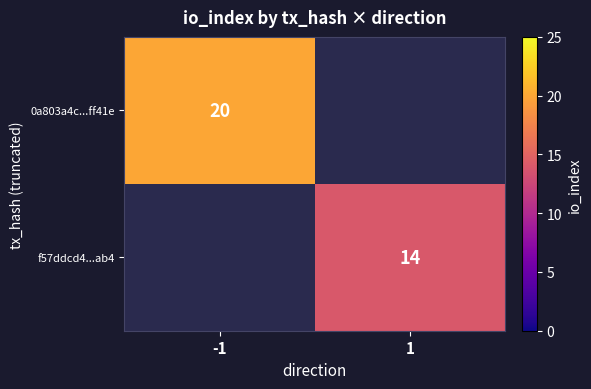

Is the value of f57ddcd4...ab4 at -1 greater than the value of 0a803a4c...ff41e at 1?

No